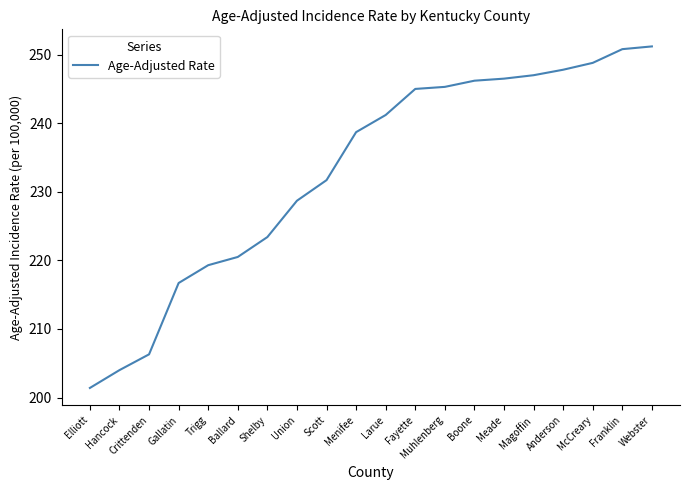

What is the approximate value at Hancock?

204.0